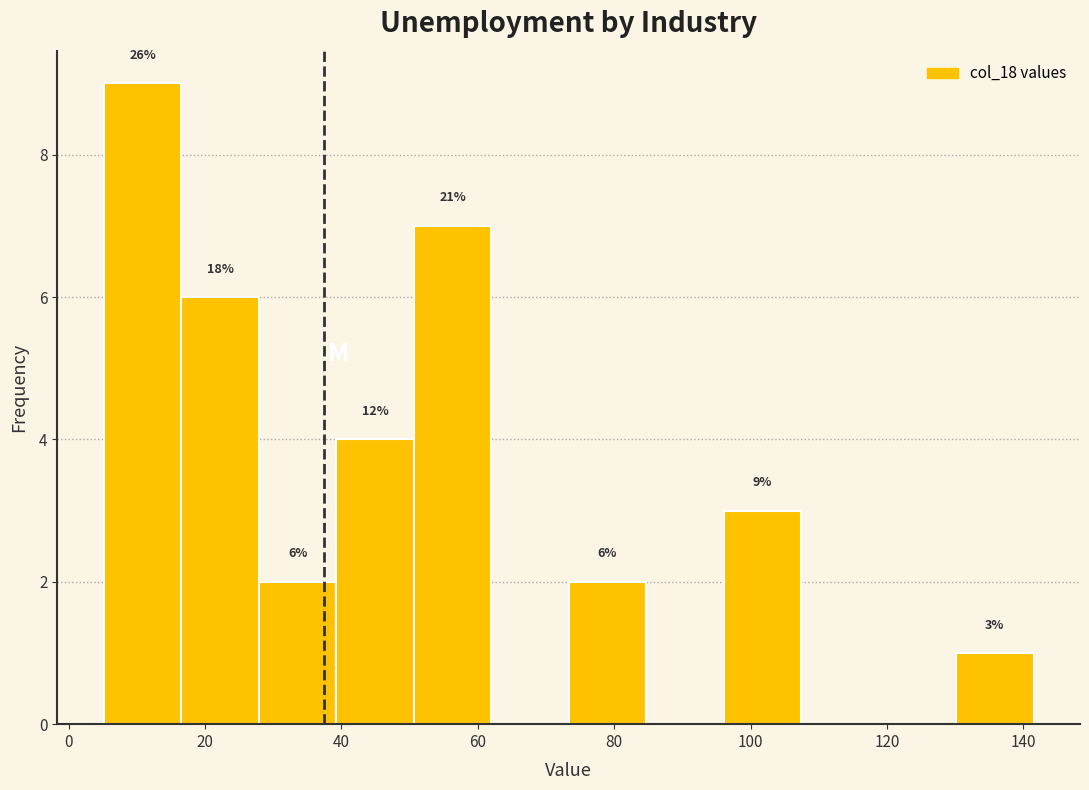

Over which range of the x-axis is the bar tallest?

6 to 16